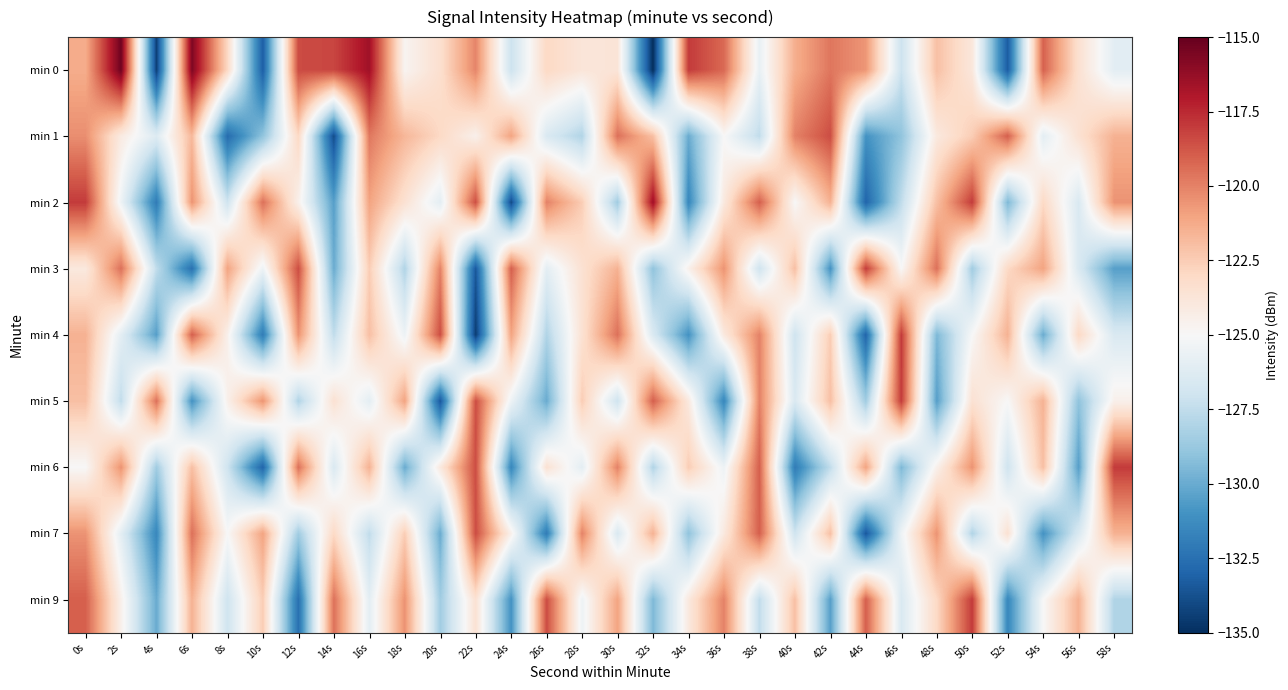

At which category is the sum across all series the highest?

0s